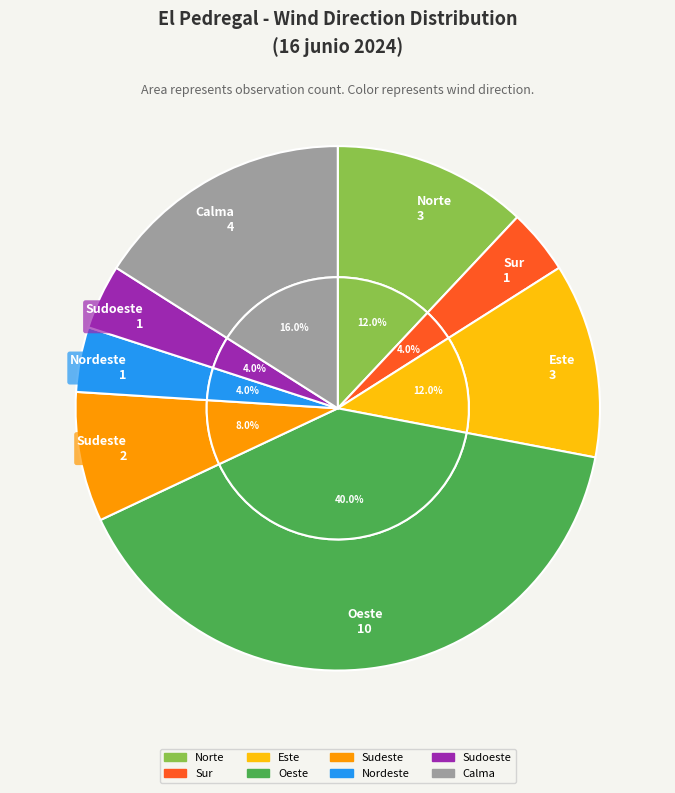

Count the number of slices in the pie.

8